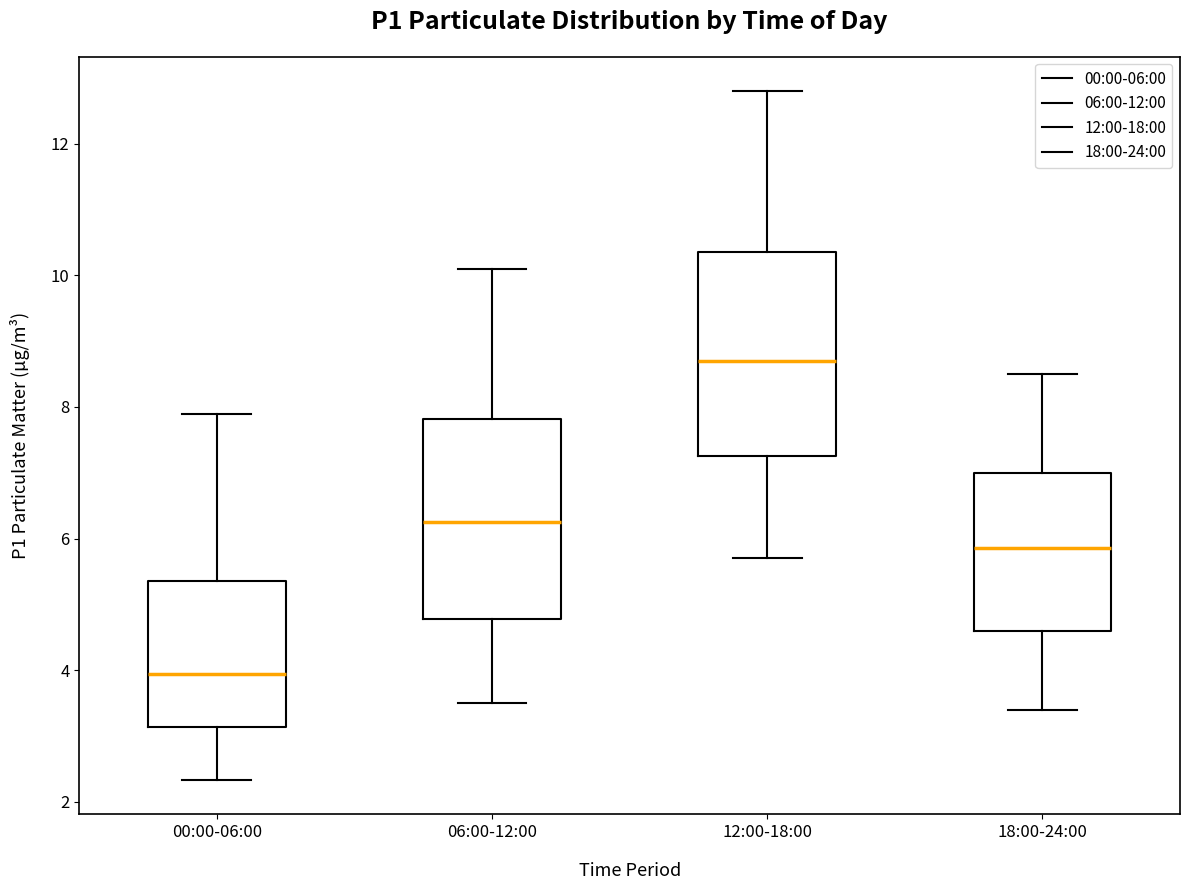

Which box's median line is the lowest?

00:00-06:00